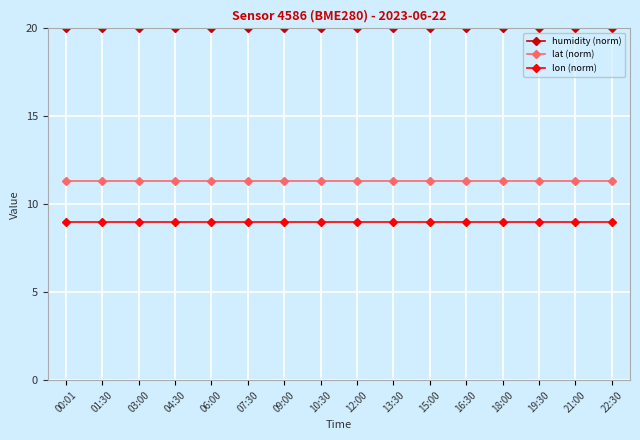

How many lines are shown in the chart?

3